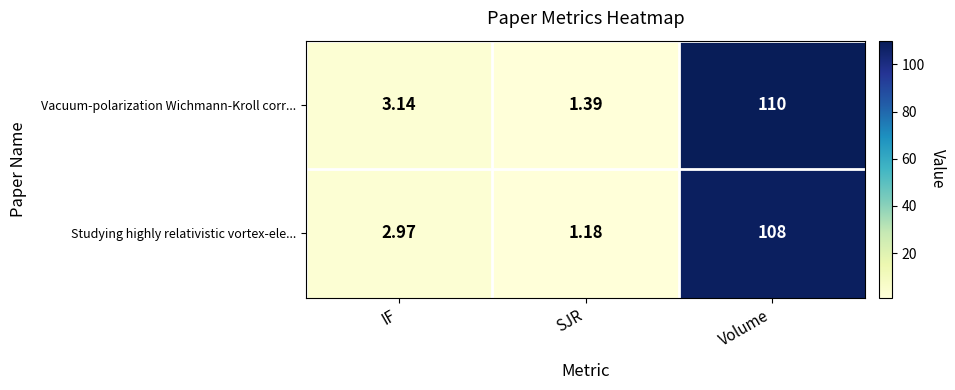

List the series in order of their peak value, lowest first.

Studying highly relativistic vortex-ele..., Vacuum-polarization Wichmann-Kroll corr...